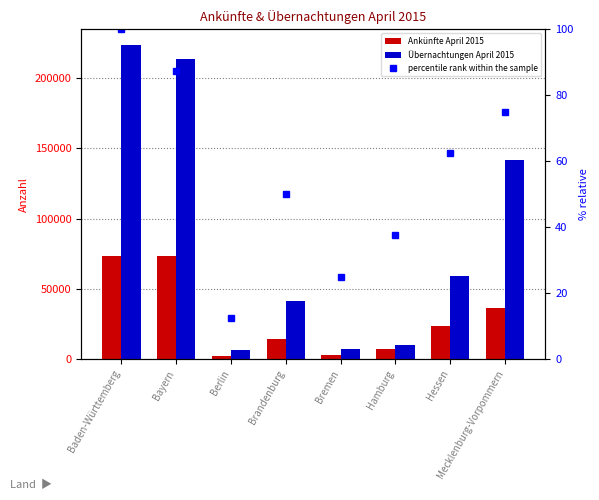

Between Berlin and Bremen, which series saw the biggest shift?

Übernachtungen April 2015